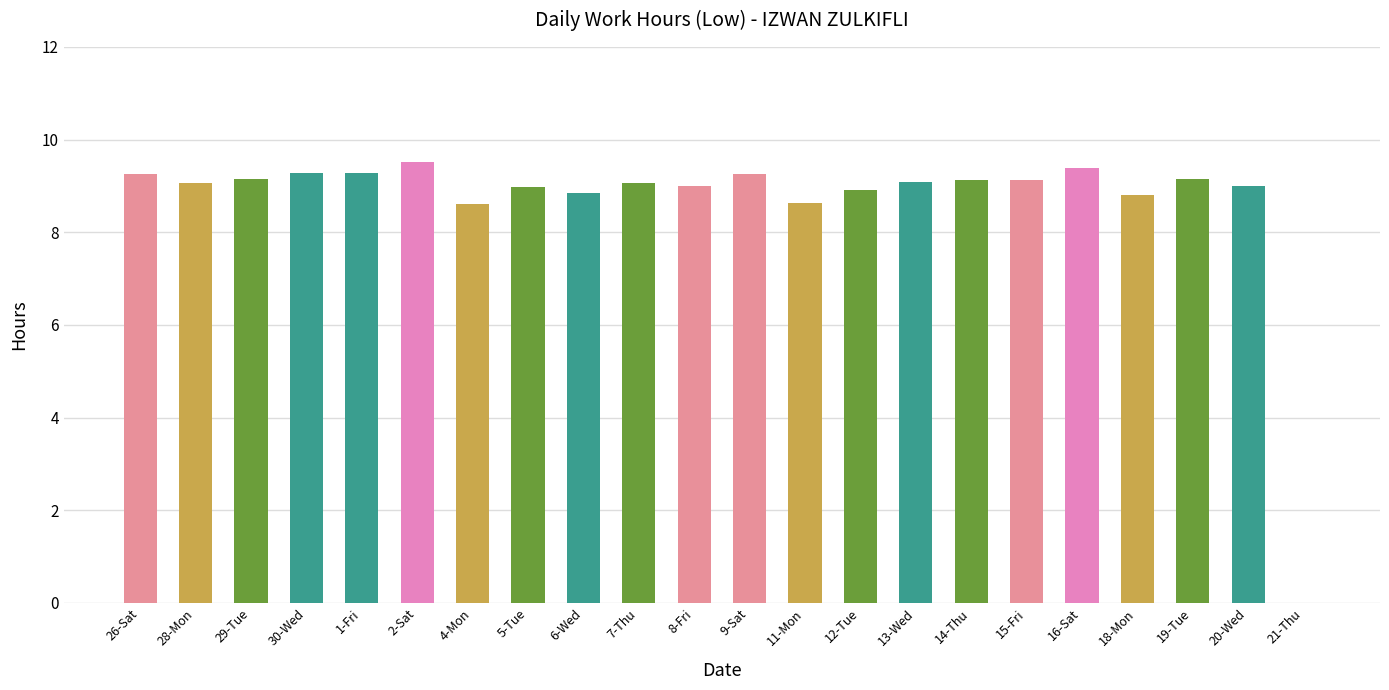

What is the sum of all values?

190.5